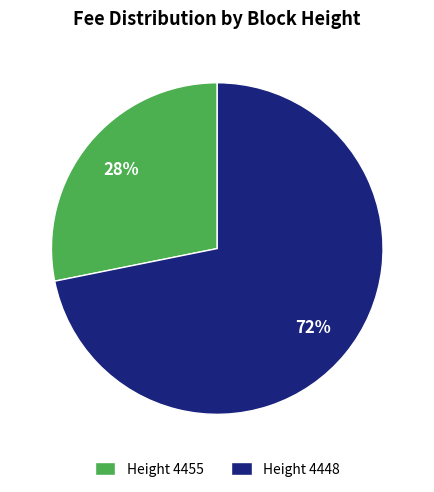

Which slice is the smallest?

Height 4455